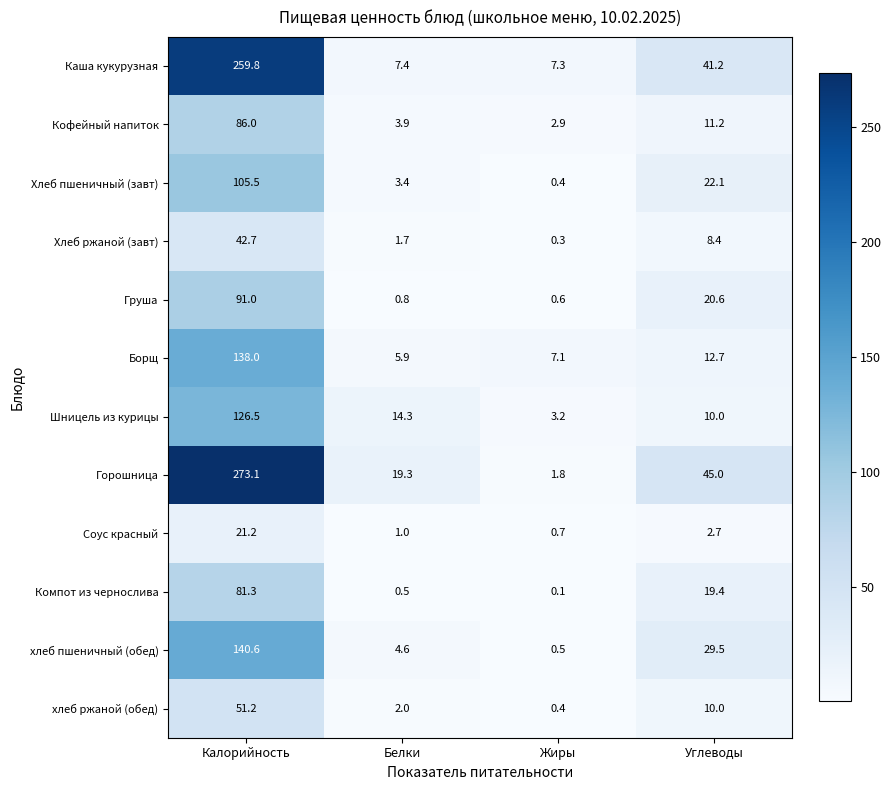

Which series has the largest total across all categories?

Горошница